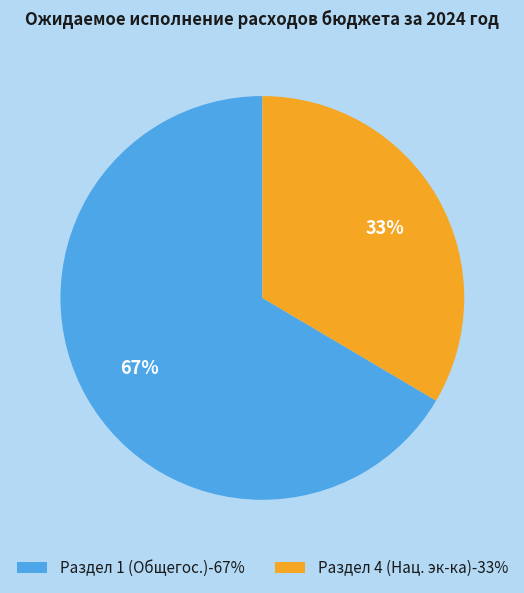

Which has a higher value, Раздел 4 (Нац. эк-ка)-33% or Раздел 1 (Общегос.)-67%?

Раздел 1 (Общегос.)-67%